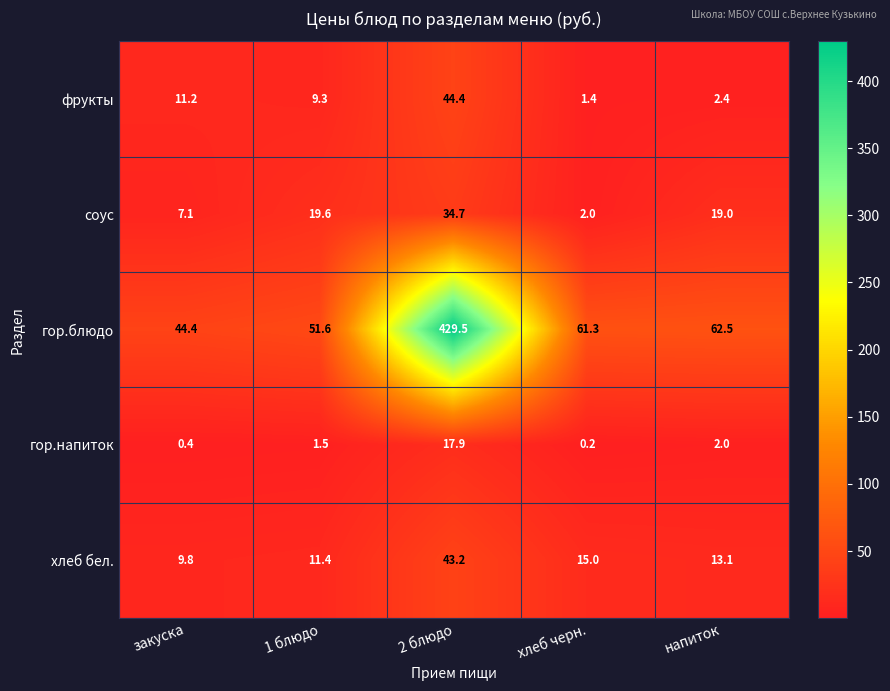

What is the difference between the фрукты values at напиток and закуска?

8.8